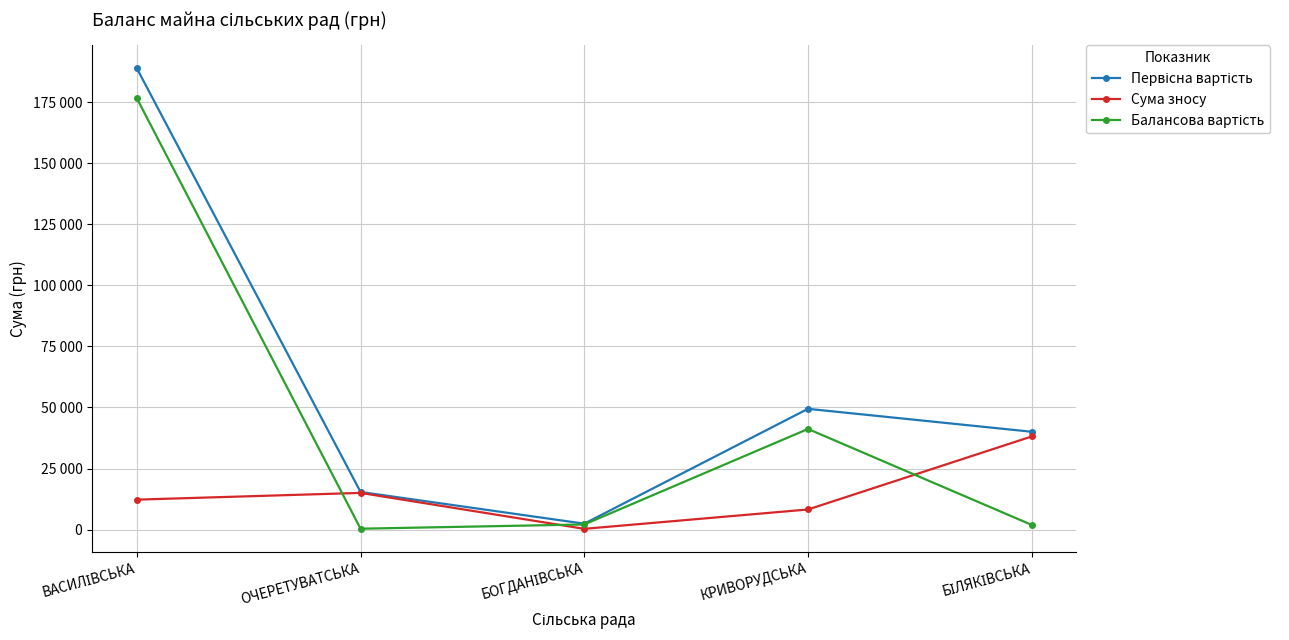

At which category does Первісна вартість reach its first local valley?

БОГДАНІВСЬКА